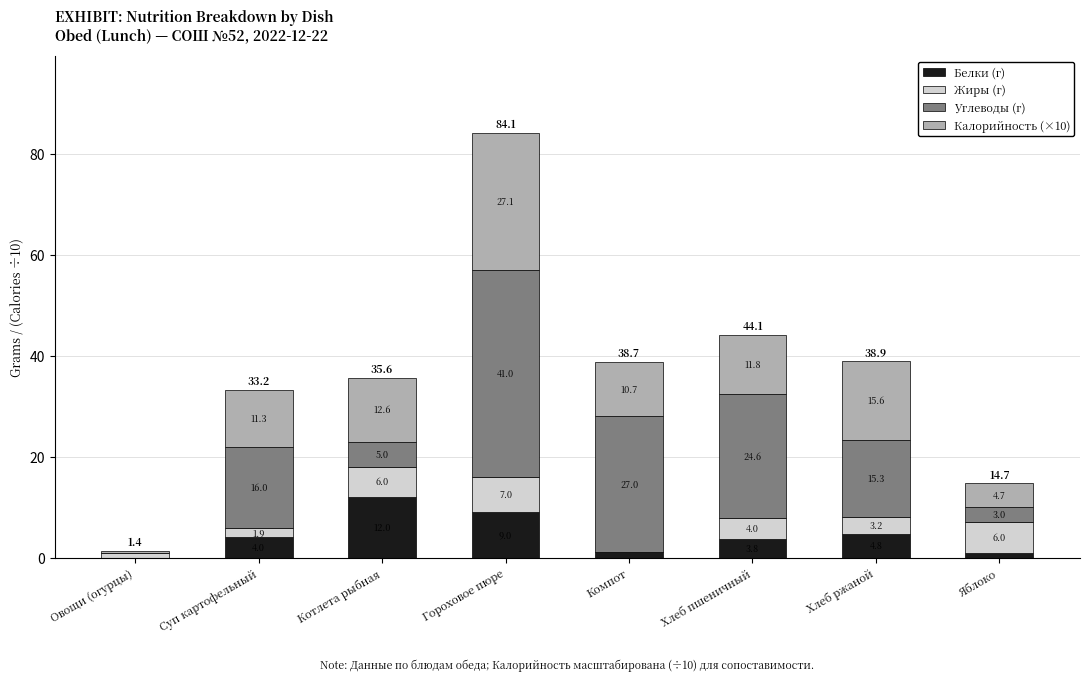

At which label does Белки (г) reach its peak?

Котлета рыбная